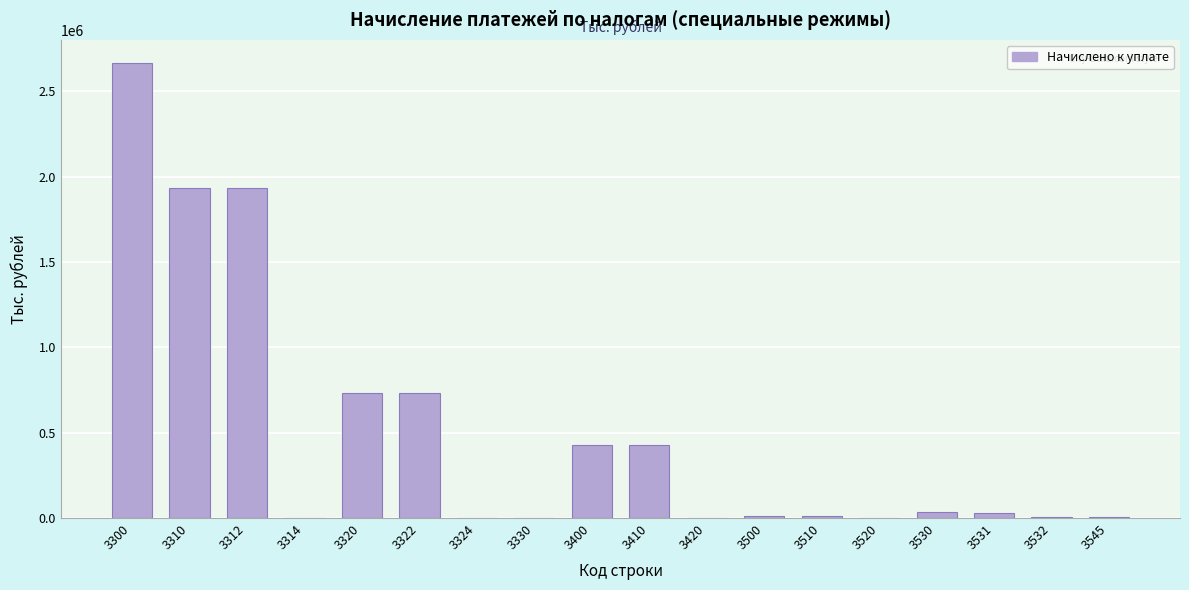

What is the sum of all values?

8956913